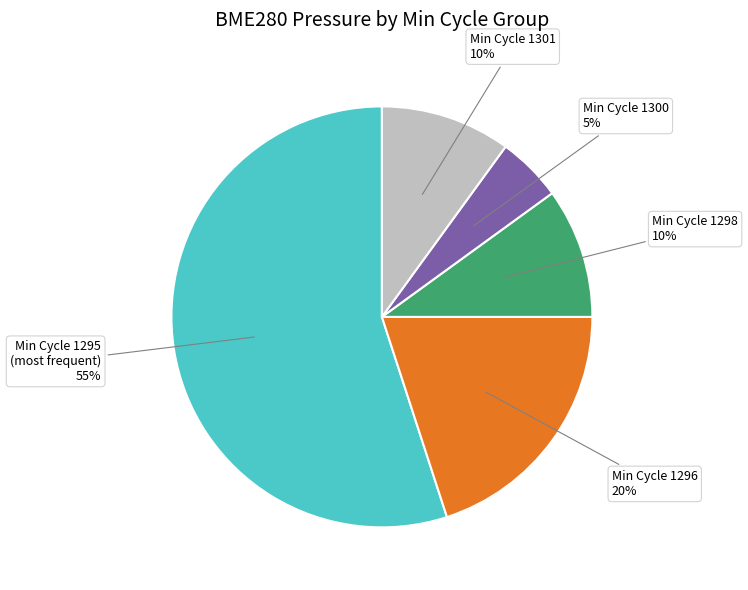

To the nearest percent, what is the average slice percentage?

20%